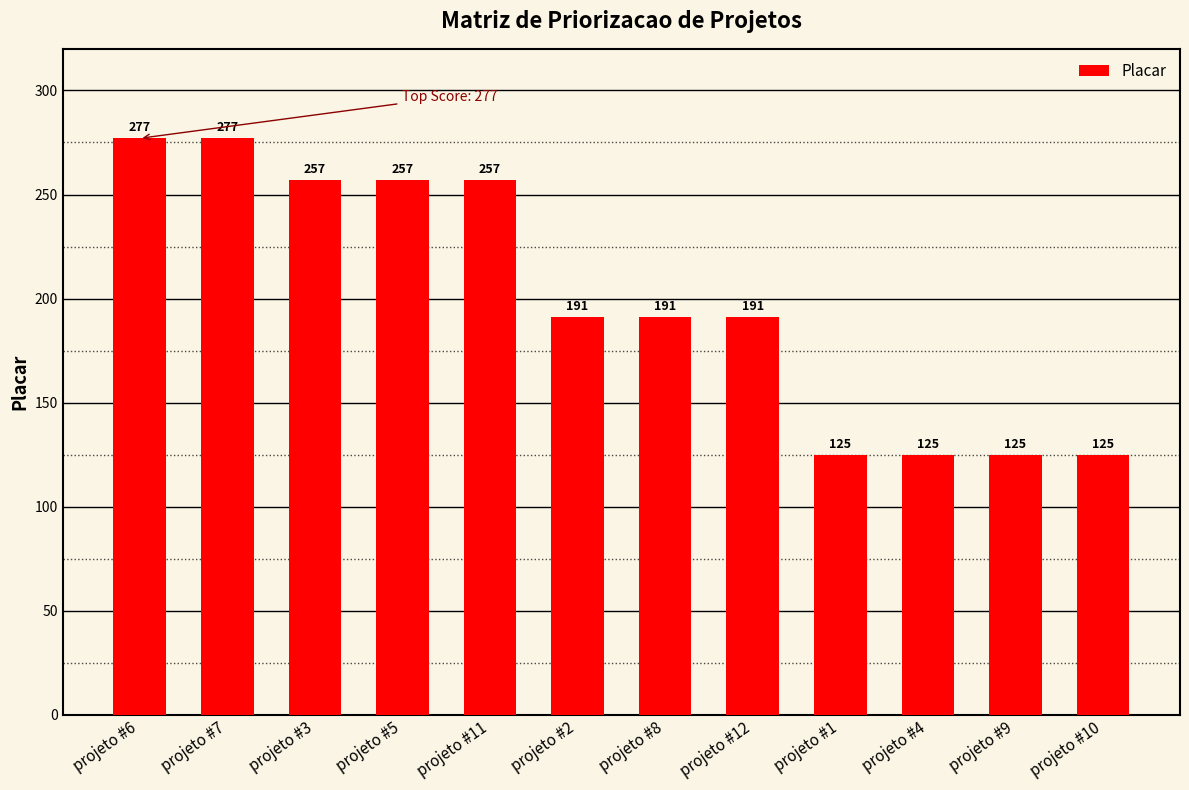

What is the average value?

200